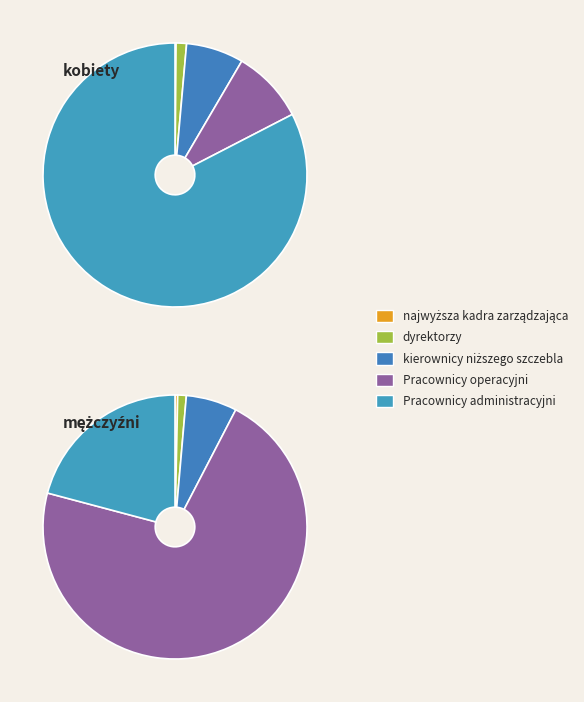

Rank the series by their maximum value, from highest to lowest.

mężczyźni, kobiety